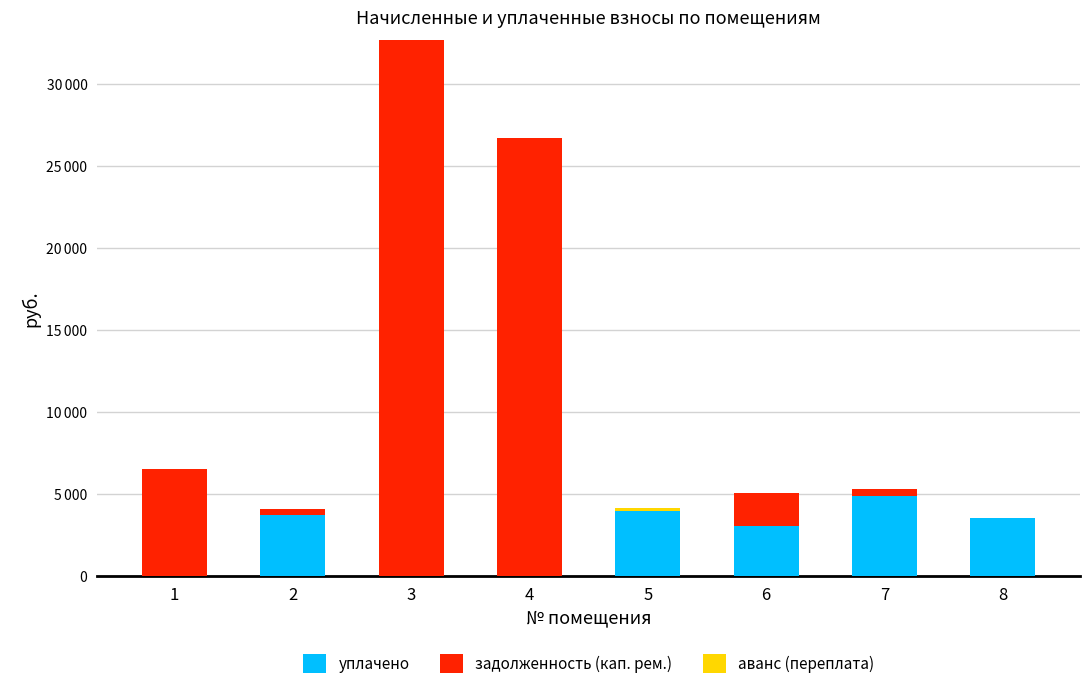

Does the chart contain stacked bars?

Yes